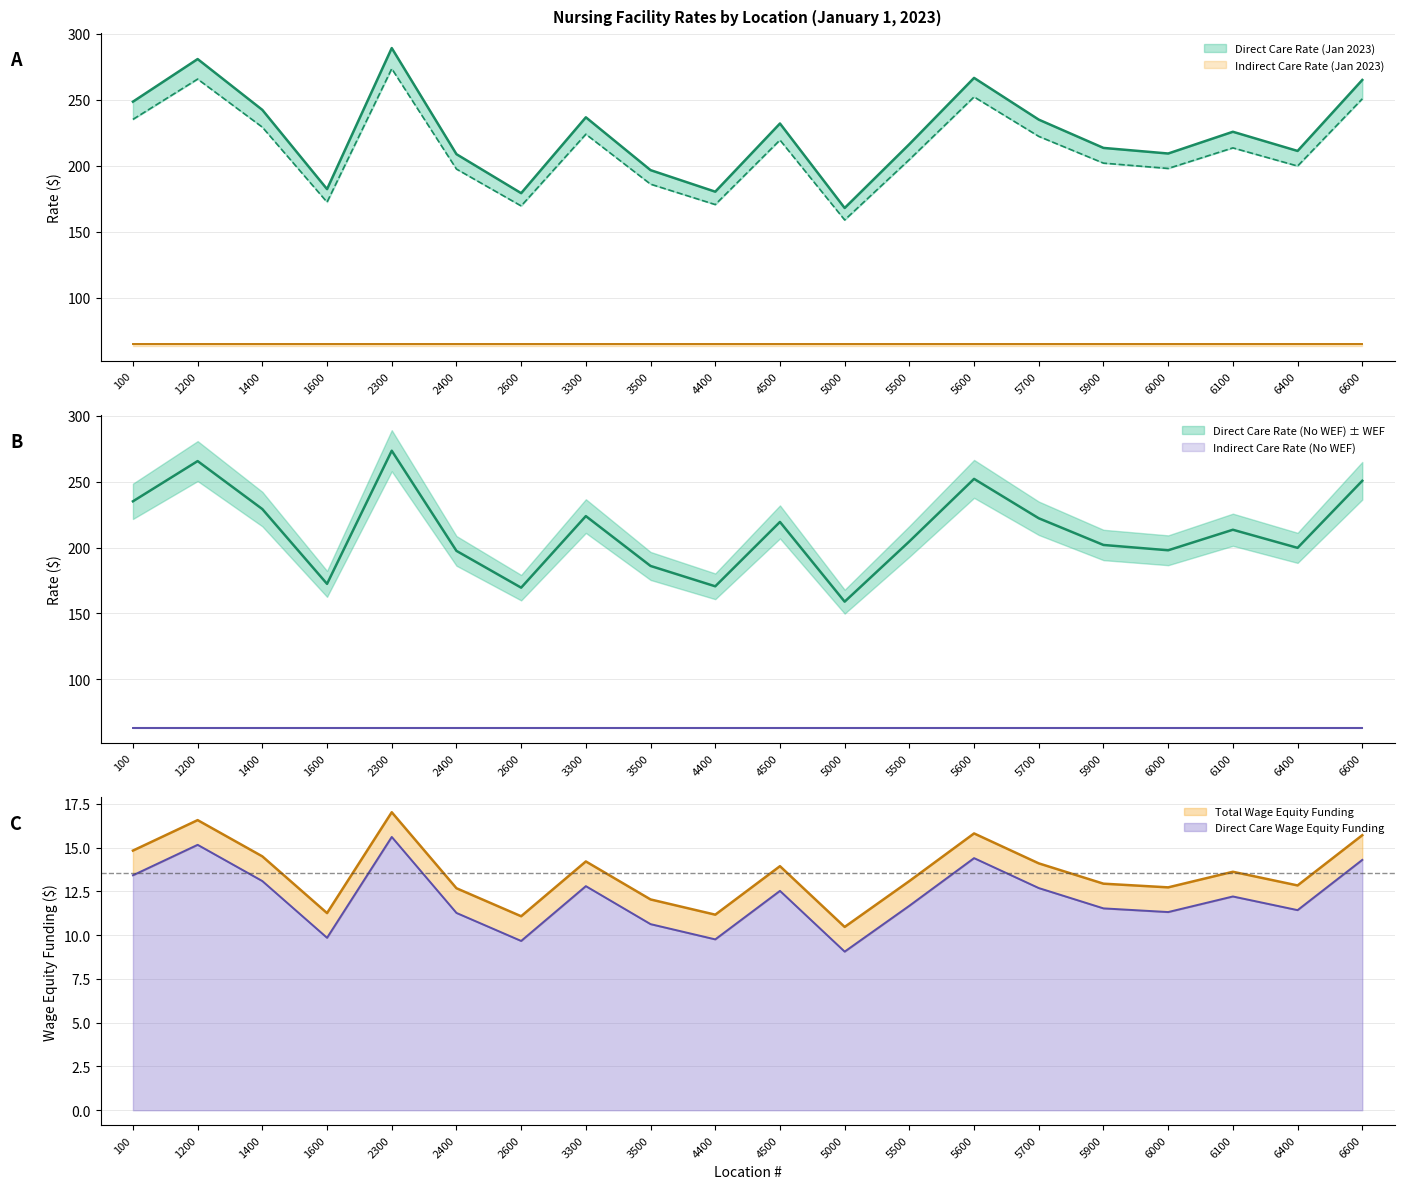

How many categories are shown in the chart?

20